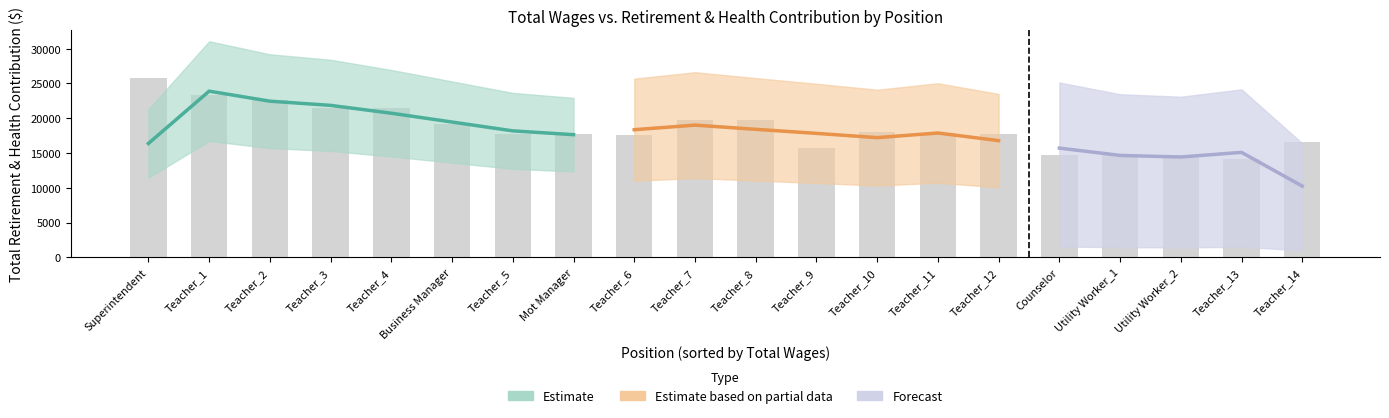

What is the value of the 17th bar from the left?

14646